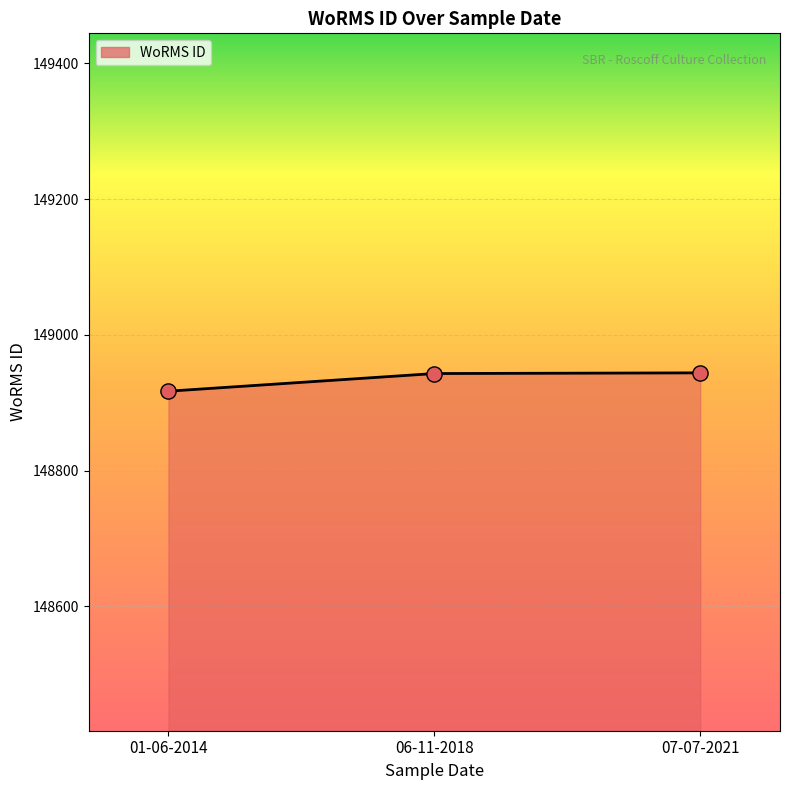

Approximately how many times larger is the value at 07-07-2021 compared to 06-11-2018?

1.0